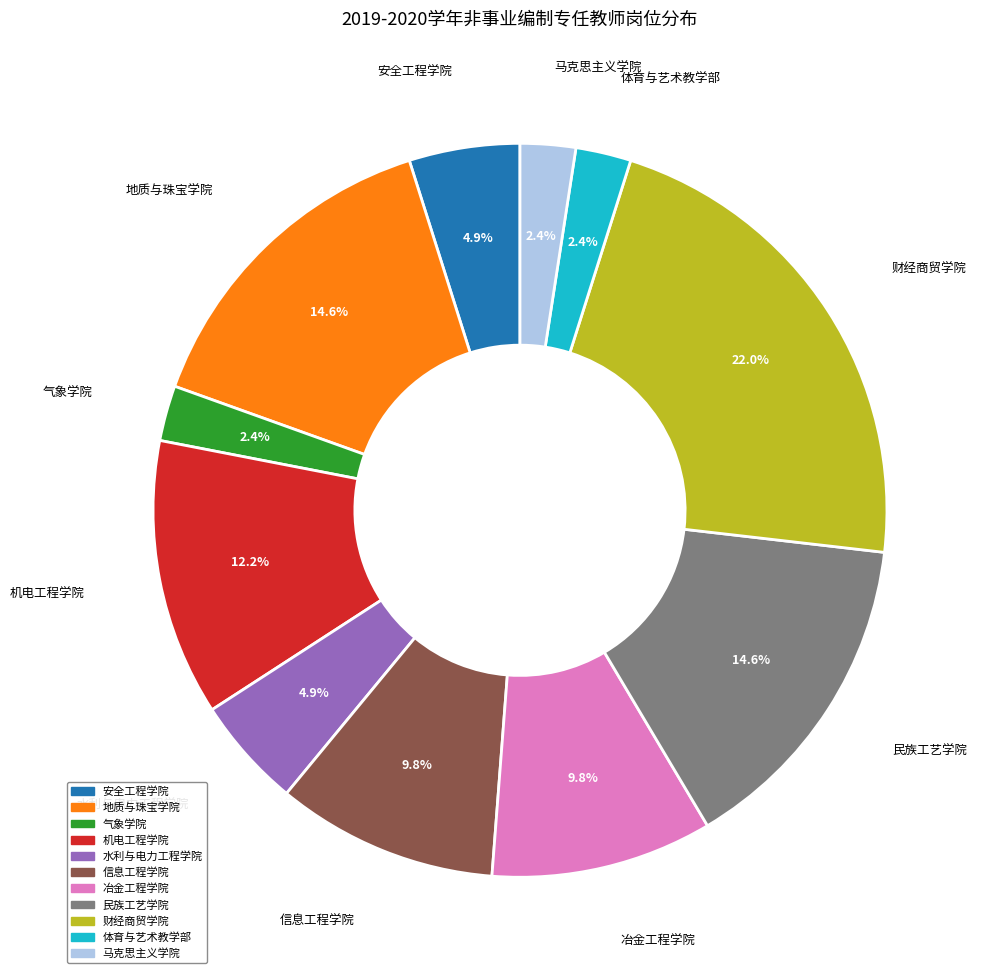

To the nearest percent, what portion does 体育与艺术教学部 represent?

2%